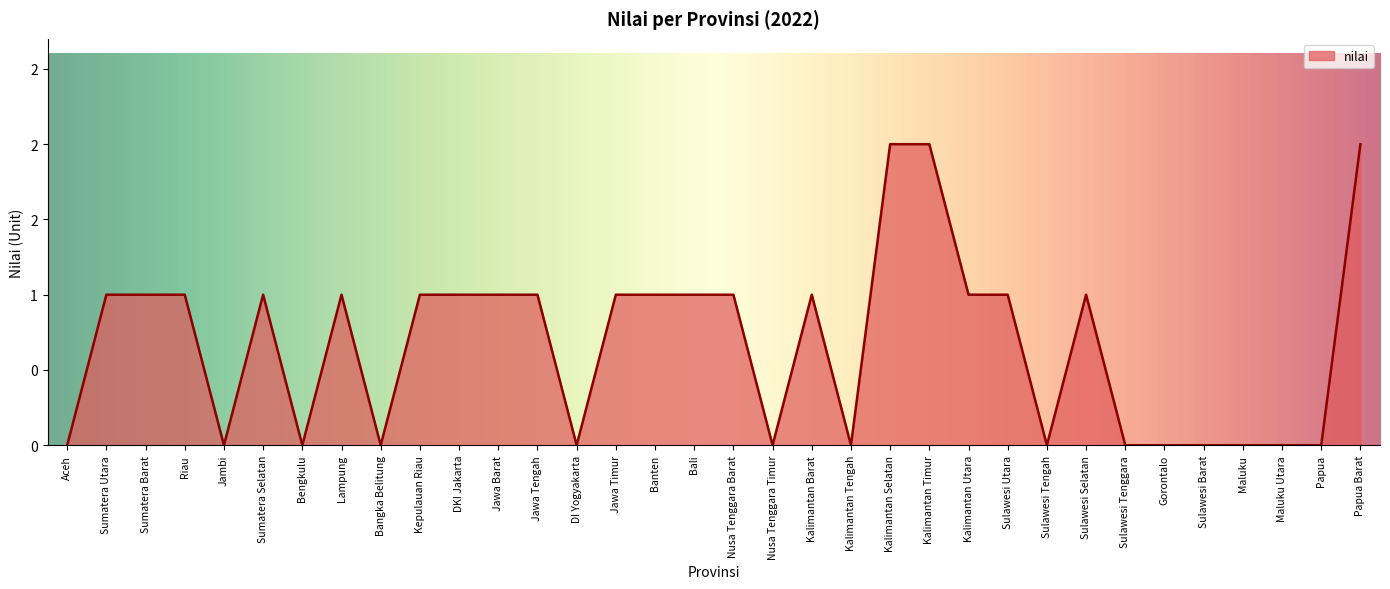

Is this an area chart (filled region under the line)?

Yes